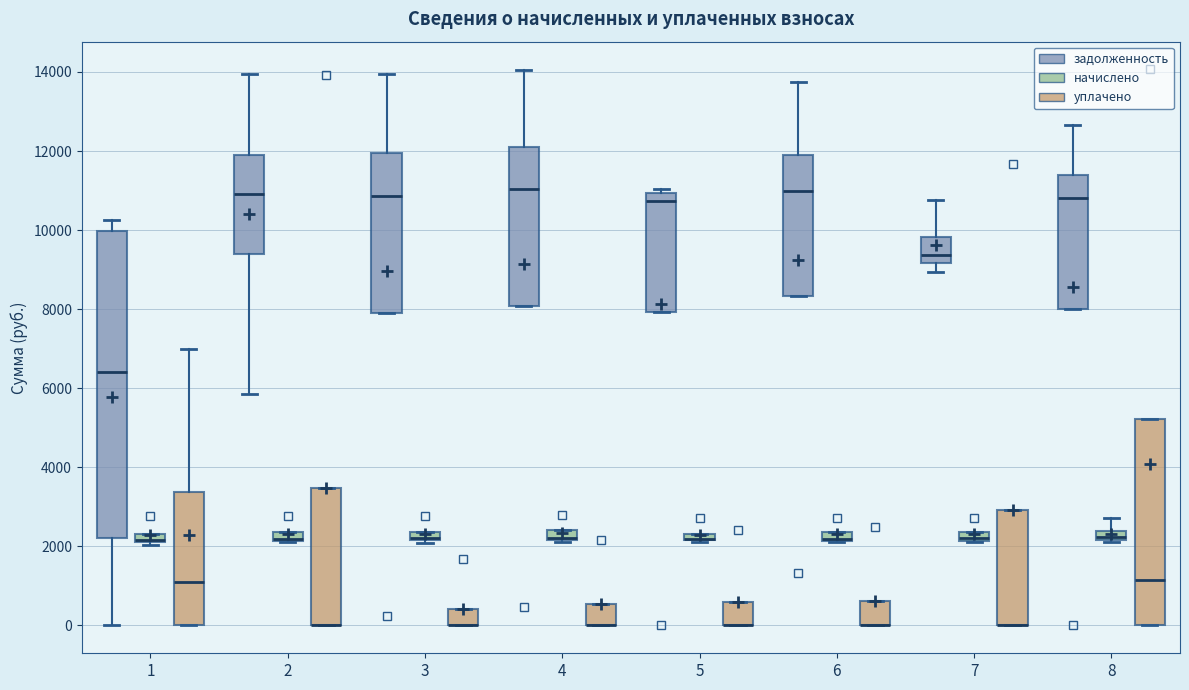

Comparing the boxes themselves (not the whiskers), which one is the tallest?

1 (задолженность)